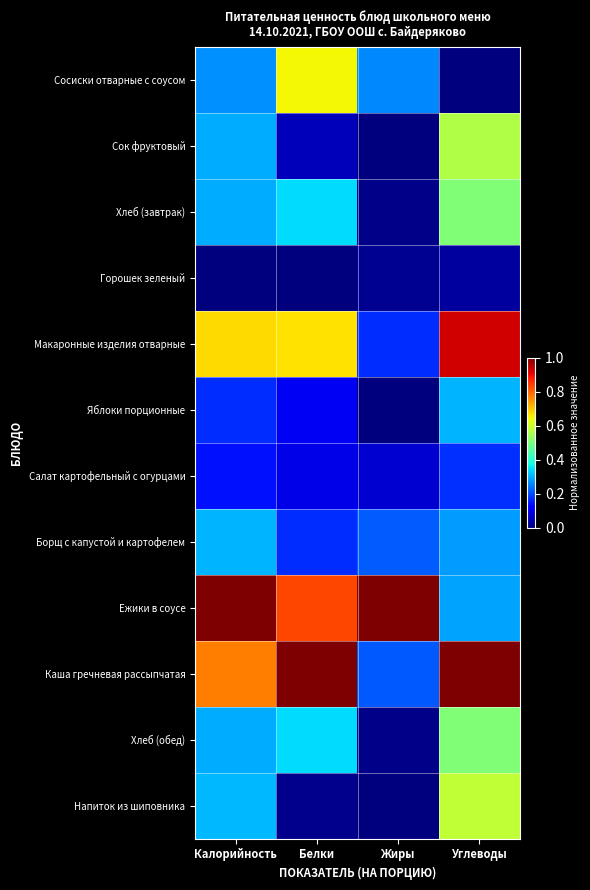

At how many categories does at least one series exceed 0?

4